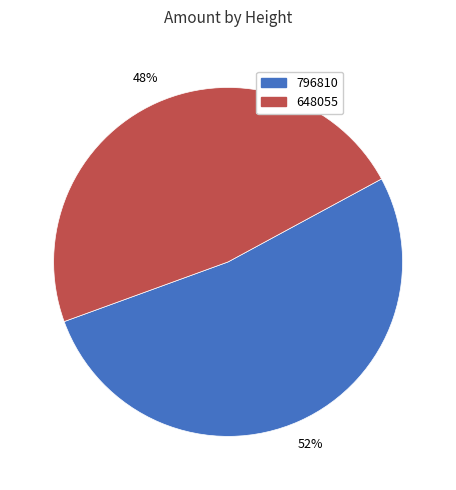

To the nearest percent, what percentage of the pie is 648055?

48%